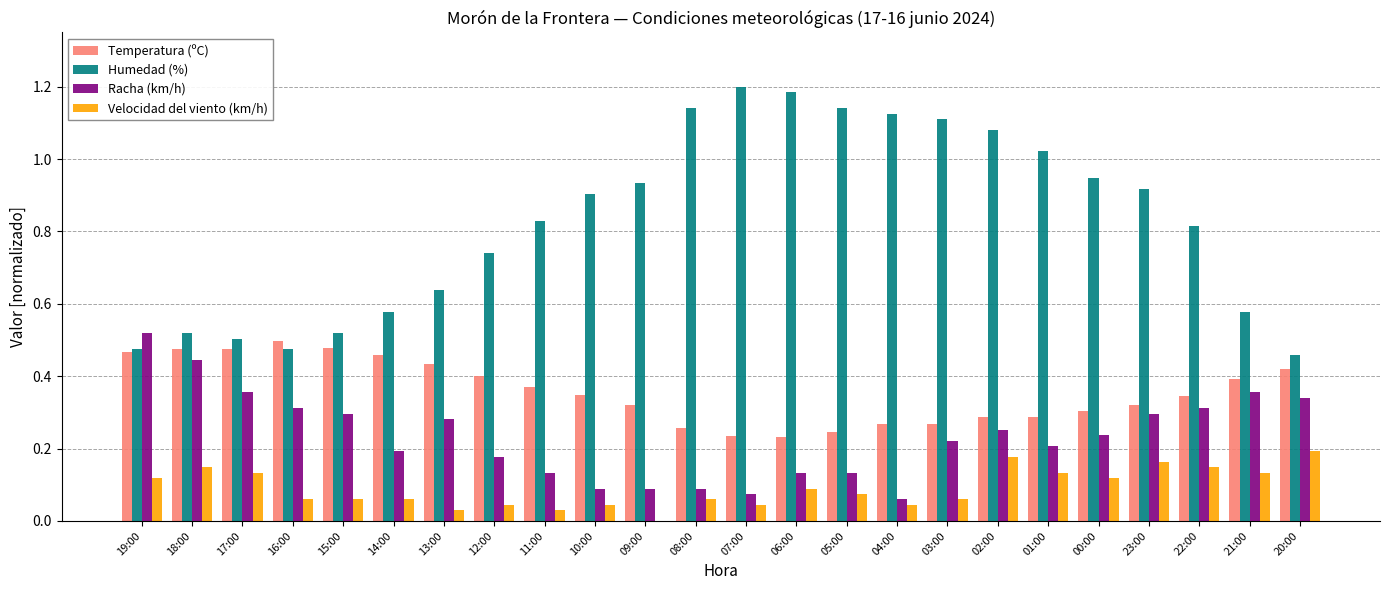

What is the sum of all Racha (km/h) values?

5.6